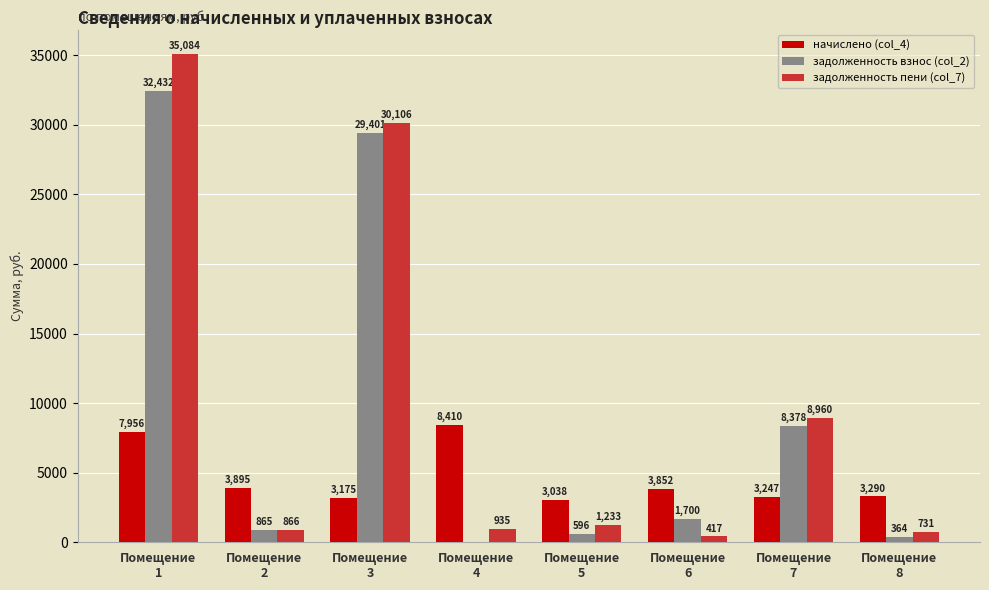

Are the bars horizontal?

No